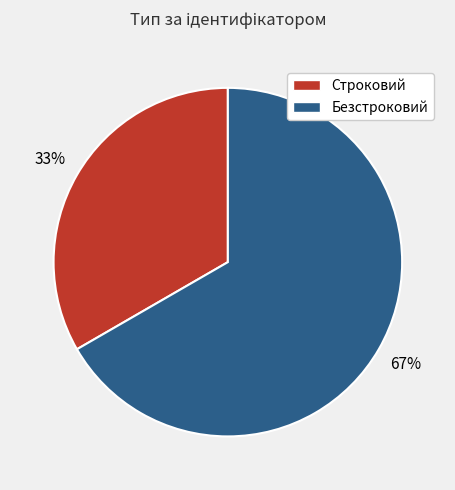

Combined, do Строковий and Безстроковий account for over 50%?

Yes